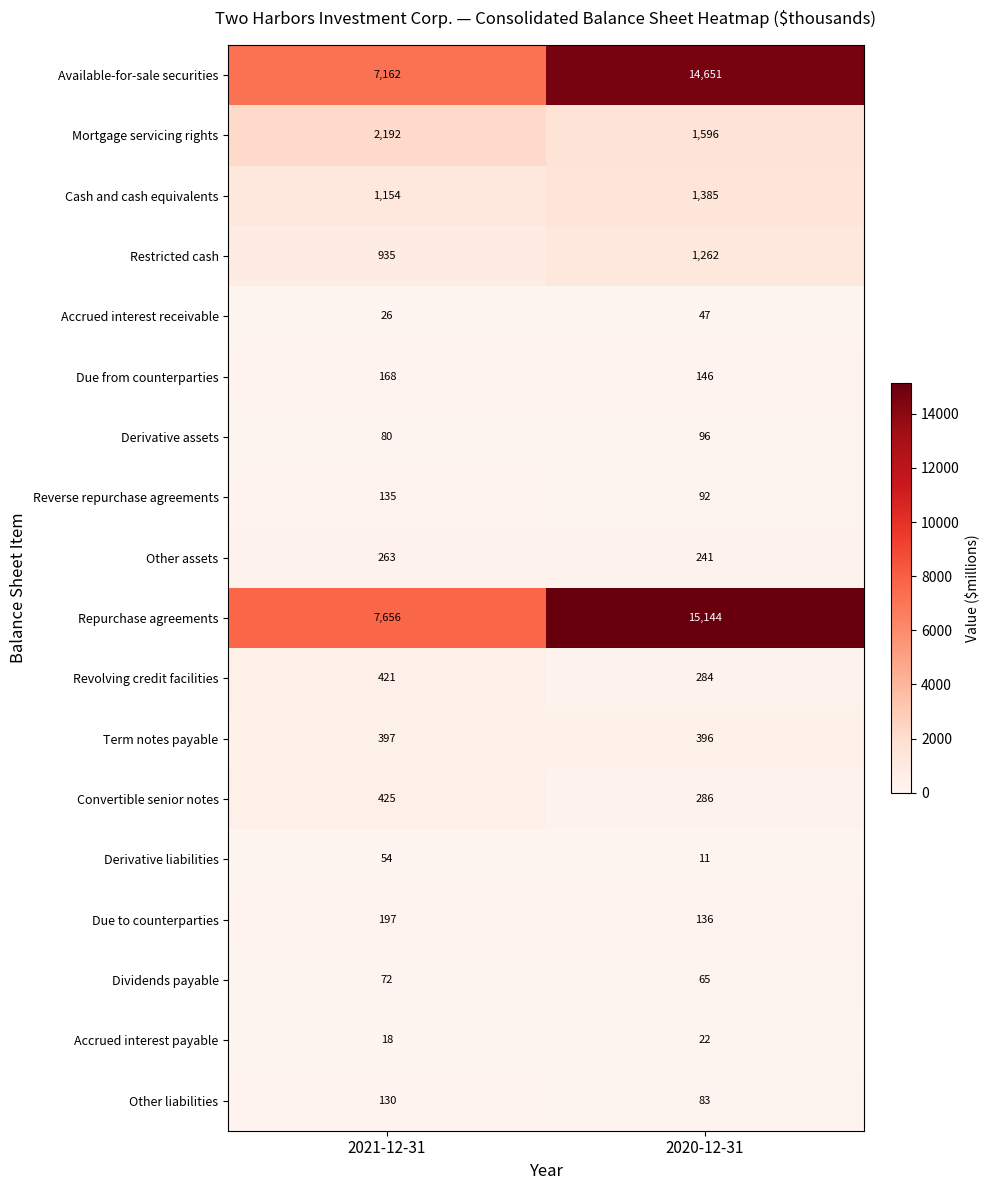

What is the difference between the highest and lowest values at 2020-12-31?

15132.8